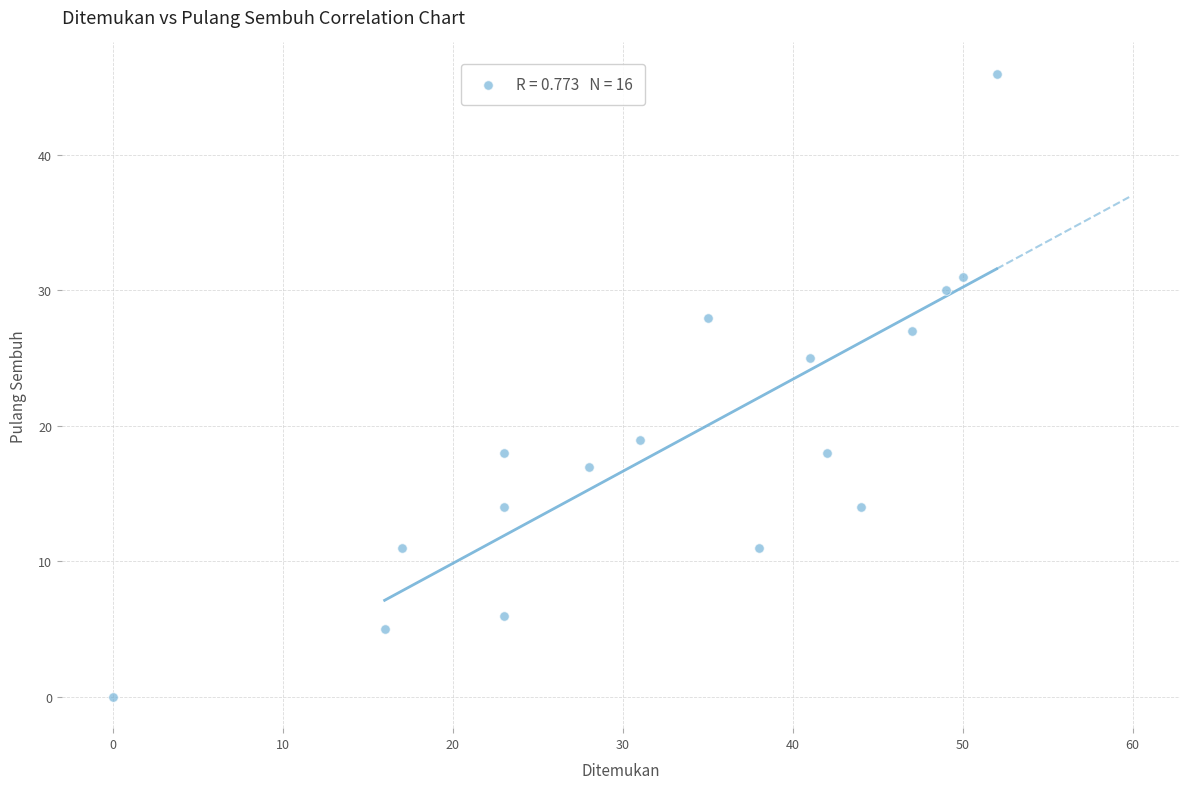

What Y value in the scatter plot is closest to 23?

25